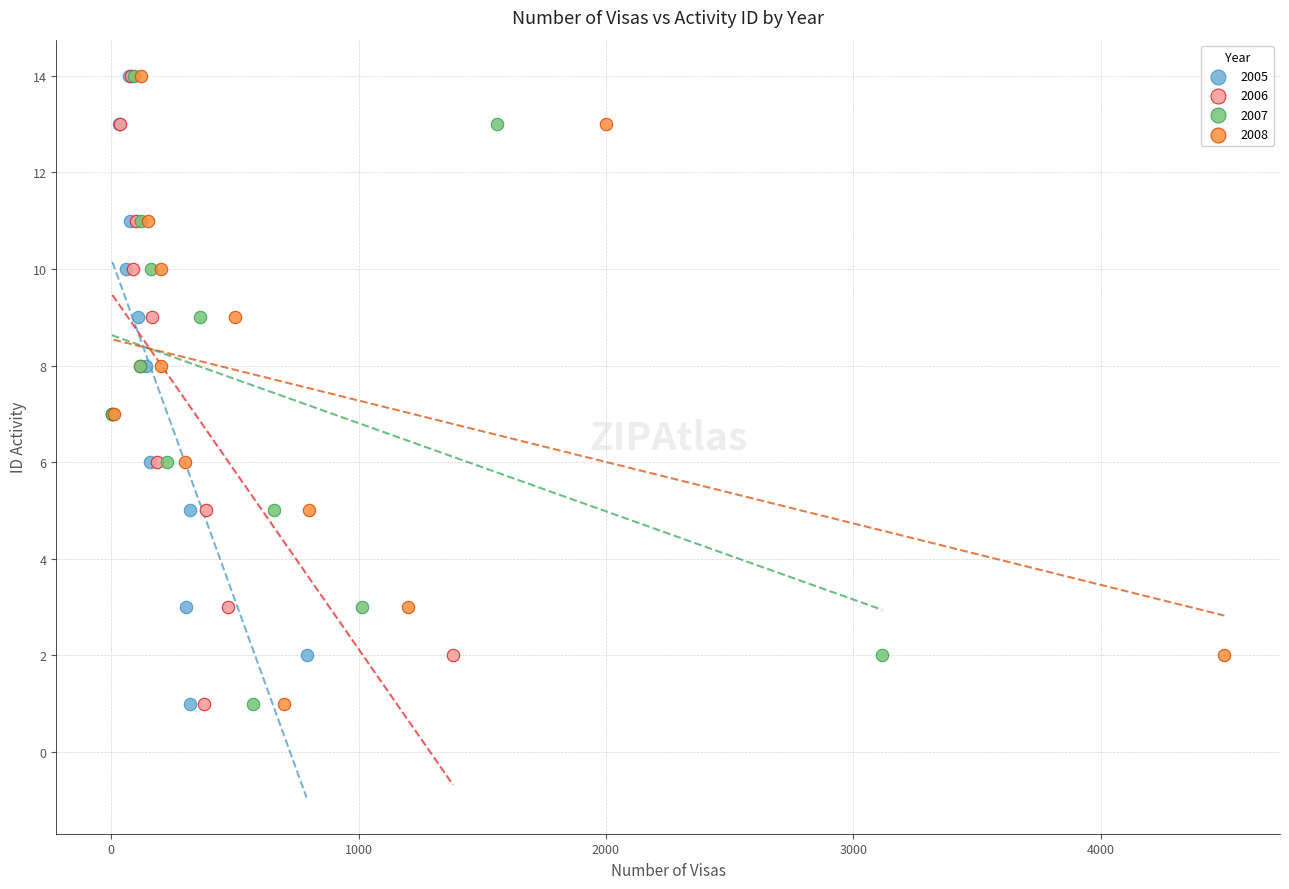

What are all the series names shown in the legend?

2005, 2006, 2007, 2008